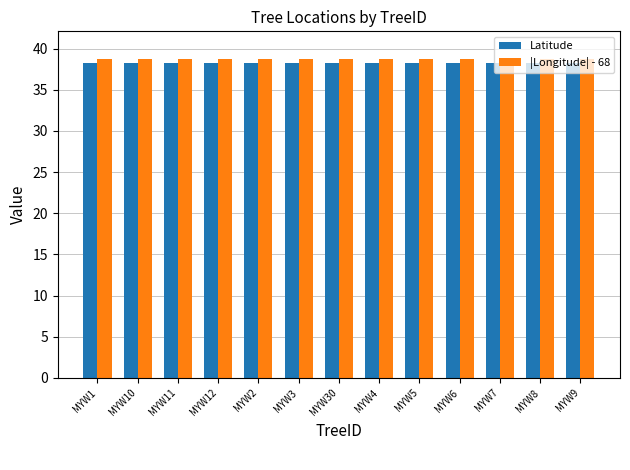

The |Longitude| - 68 series shows 38.7 at MYW4. True or false?

True